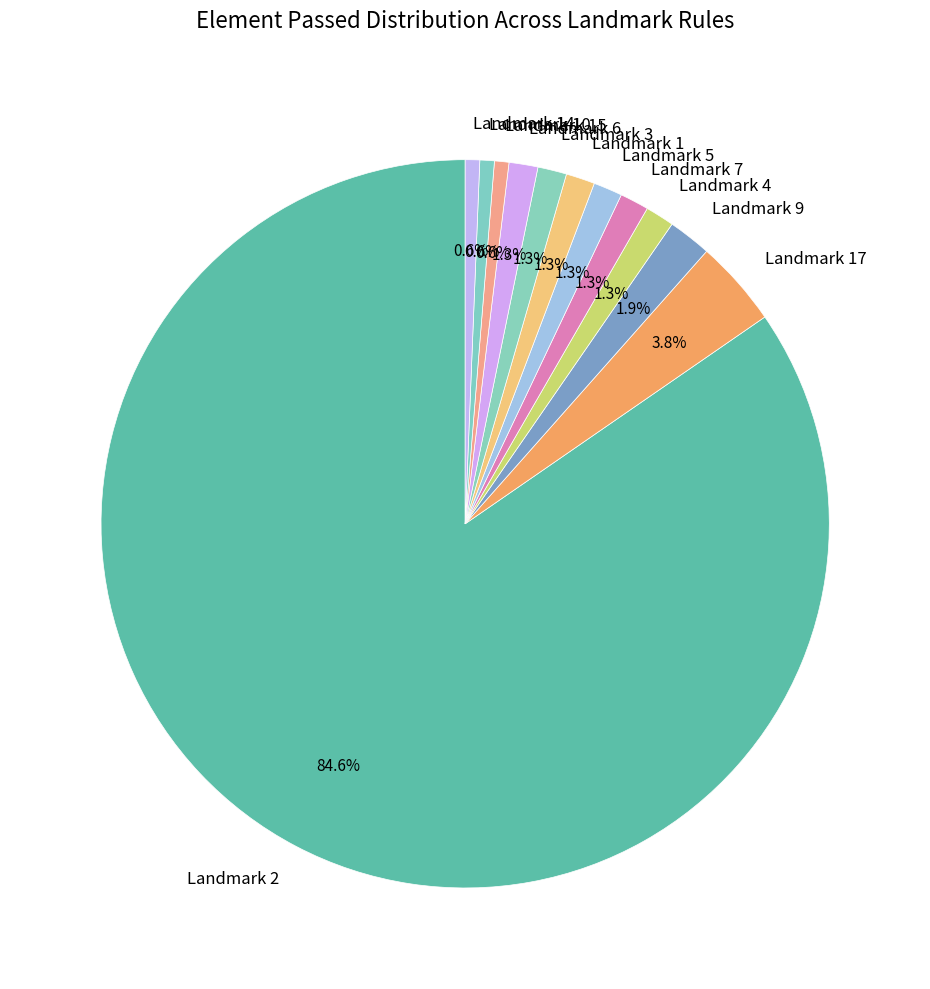

Is it true that Landmark 2 is 73% of the pie?

False